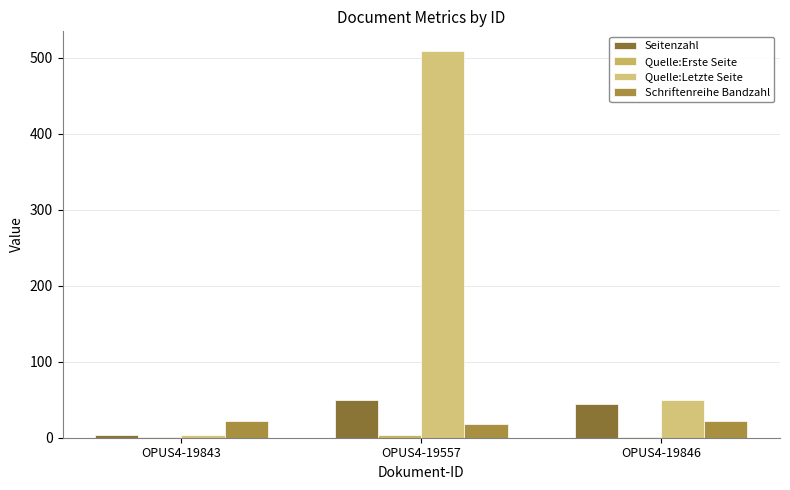

Are the bars grouped side by side (vs. stacked)?

Yes